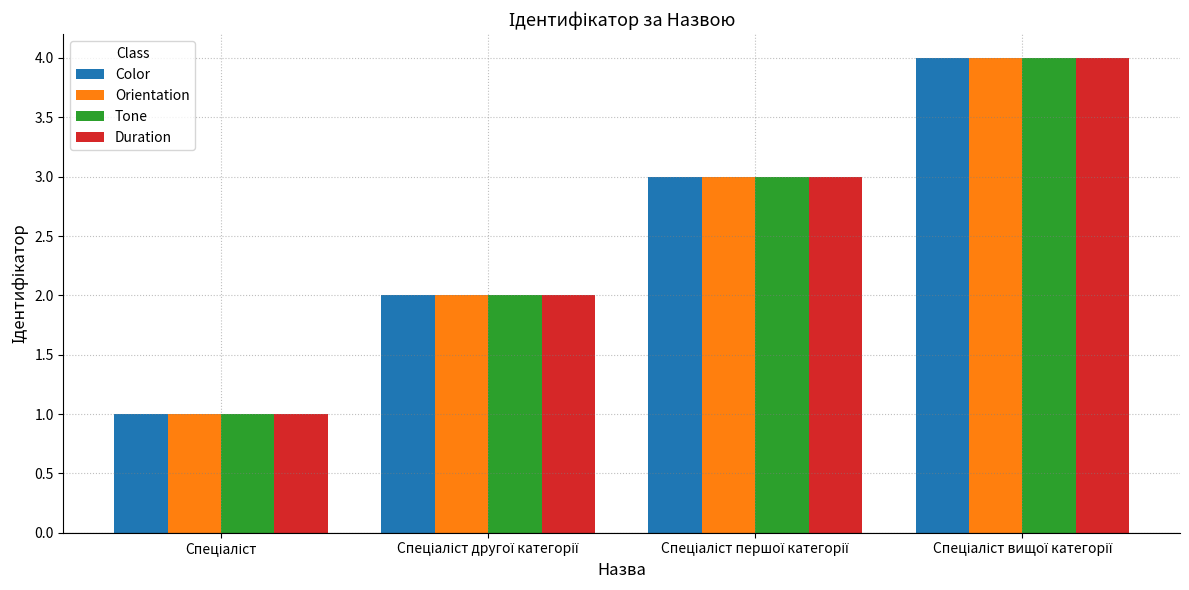

How many series are shown in this chart?

4